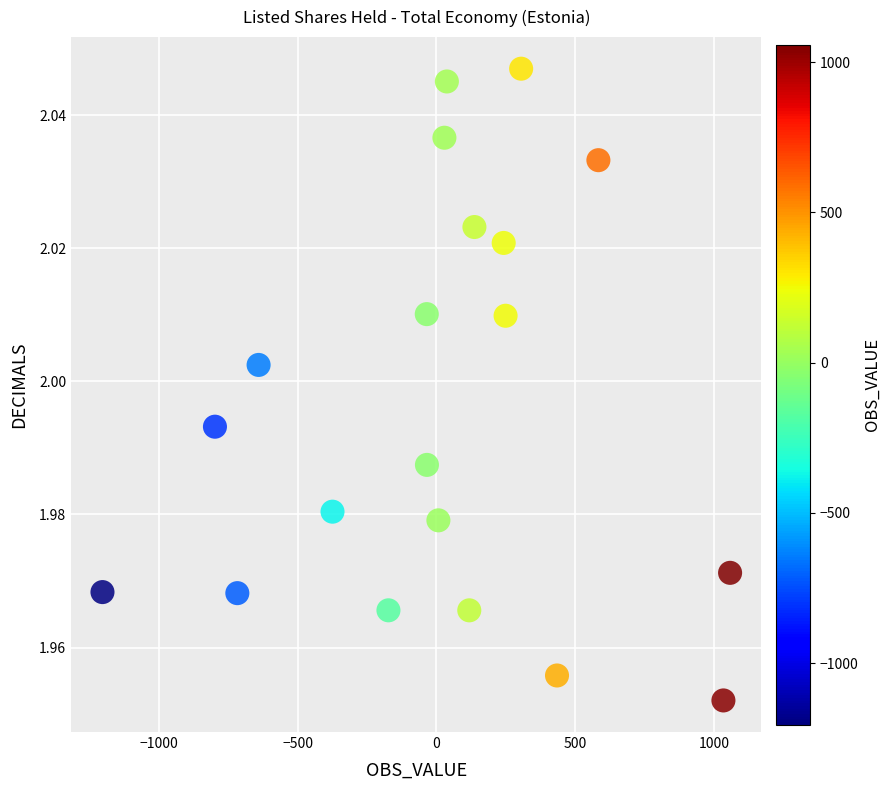

What is the range of X values (max minus min)?

2263.1